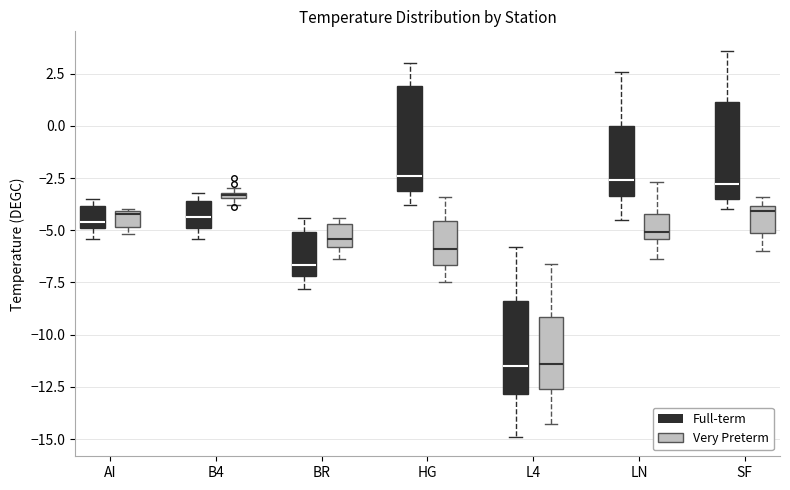

Where does the median line of the box for HG (Full-term) sit on the y-axis? The values are not printed on the chart, so give them approximately, as read against the axis.

-2.5